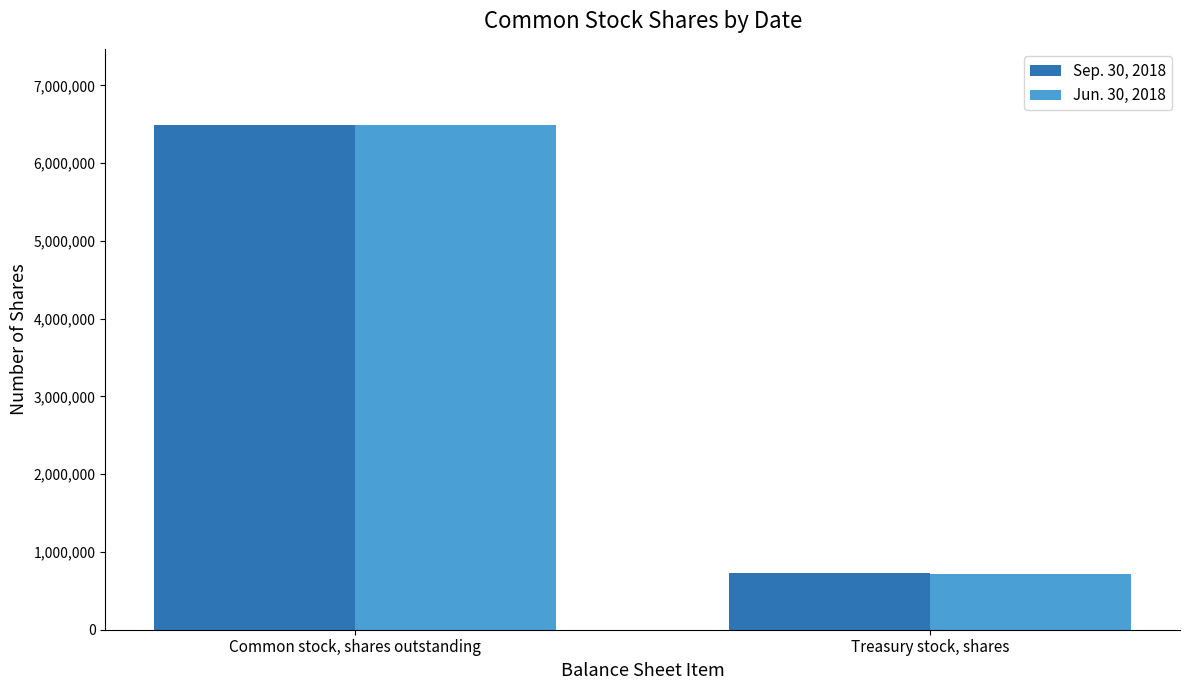

At Common stock, shares outstanding, list the series in order from smallest to largest.

Jun. 30, 2018, Sep. 30, 2018